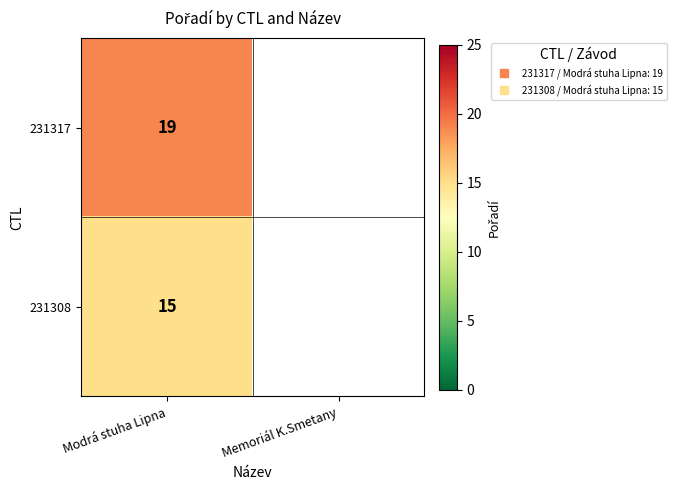

At how many categories does at least one series exceed 17?

1